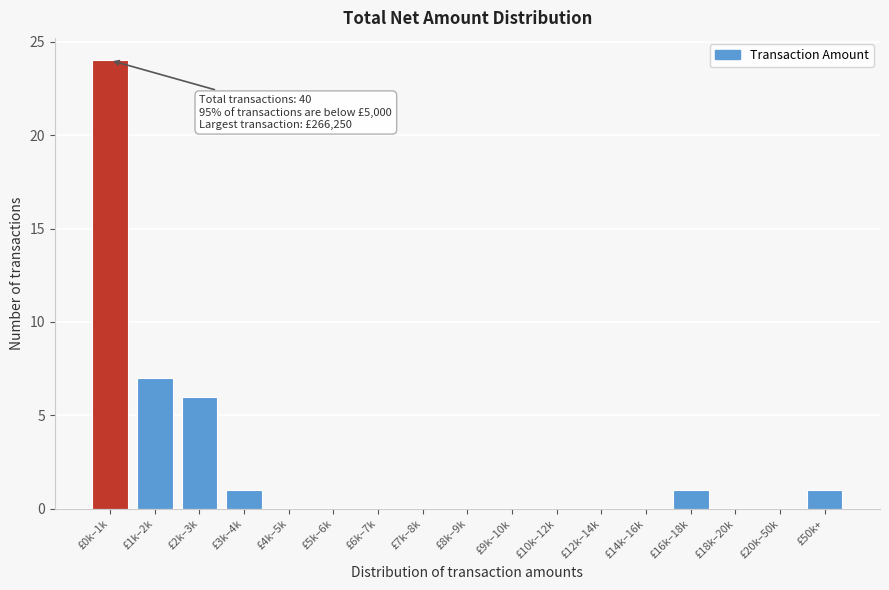

Reading left to right, extract all data points from this chart.

£0k–1k=24	£1k–2k=7	£2k–3k=6	£3k–4k=1	£4k–5k=0	£5k–6k=0	£6k–7k=0	£7k–8k=0	£8k–9k=0	£9k–10k=0	£10k–12k=0	£12k–14k=0	£14k–16k=0	£16k–18k=1	£18k–20k=0	£20k–50k=0	£50k+=1